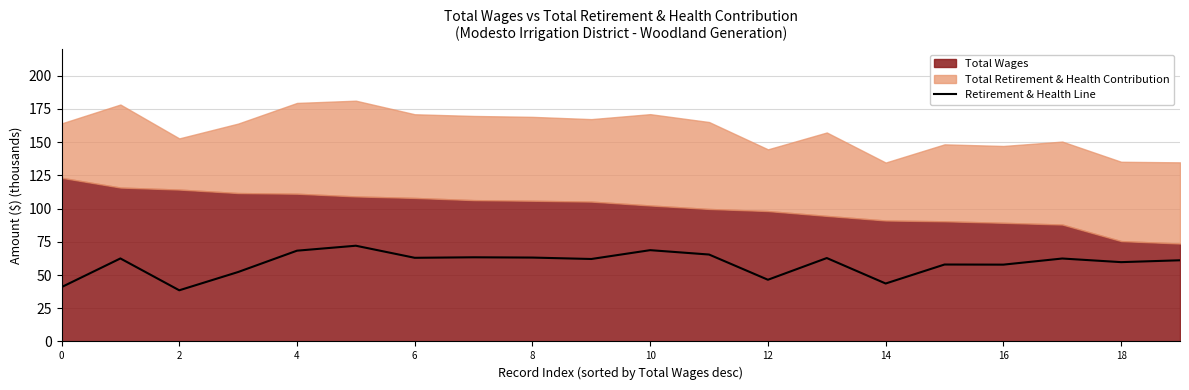

Reading right to left, list all the values displayed in this chart.

61.1	59.7	62.4	57.8	57.9	43.6	62.8	46.5	65.4	68.7	62.1	63.1	63.4	63.0	72.1	68.3	52.3	38.5	62.5	40.9